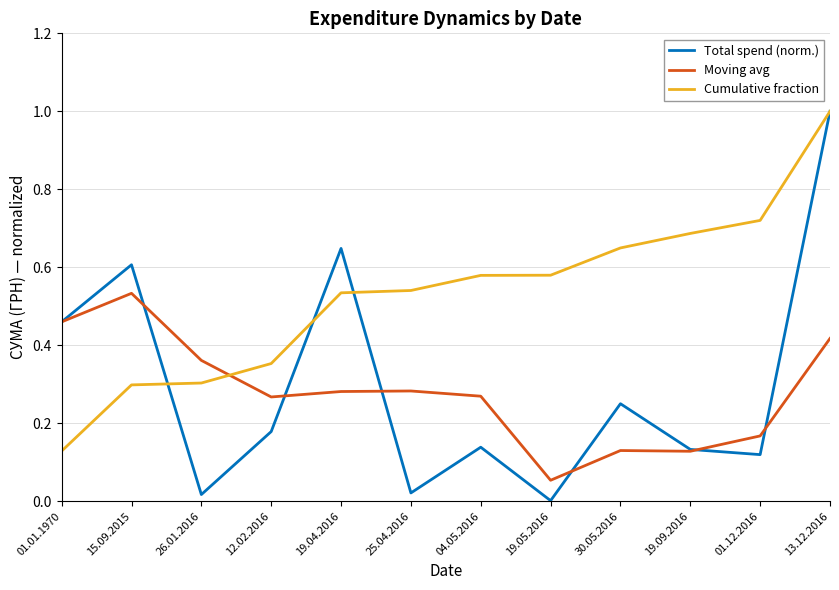

Where is Total spend (norm.) nearest to the value 0?

19.05.2016